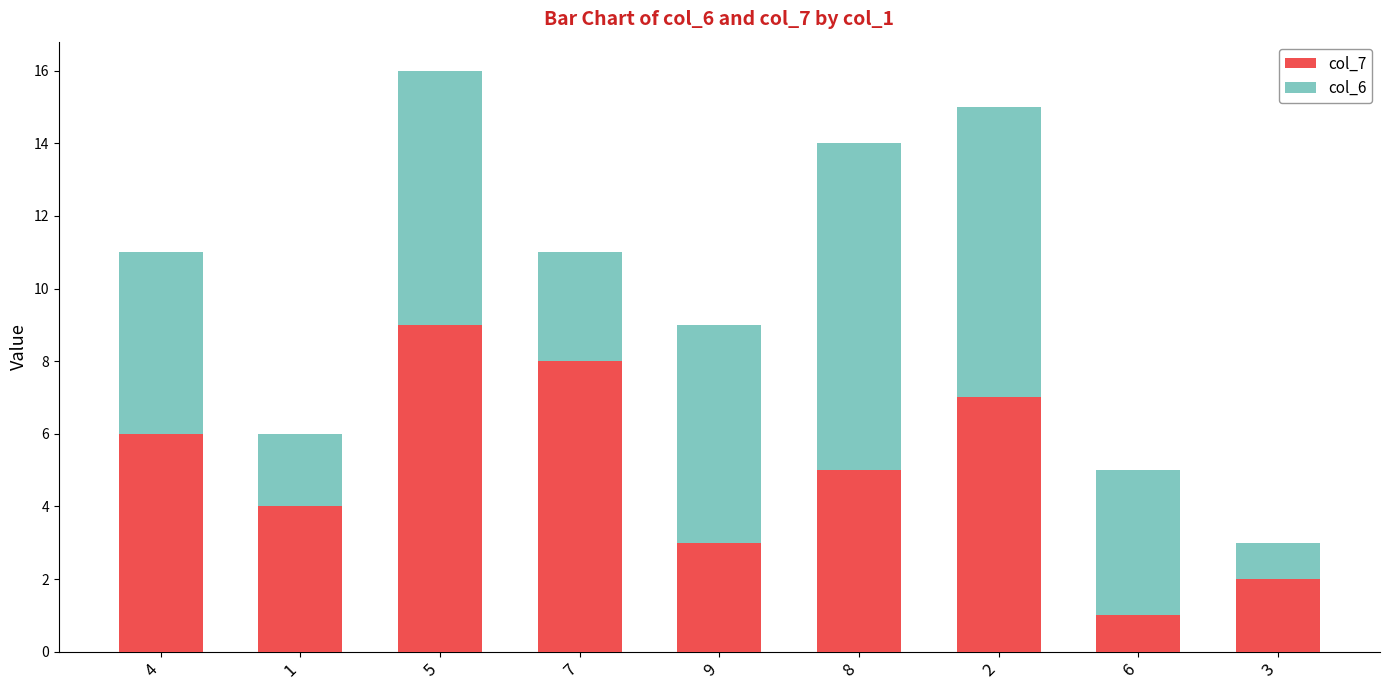

What are all the series names shown in the legend?

col_7, col_6